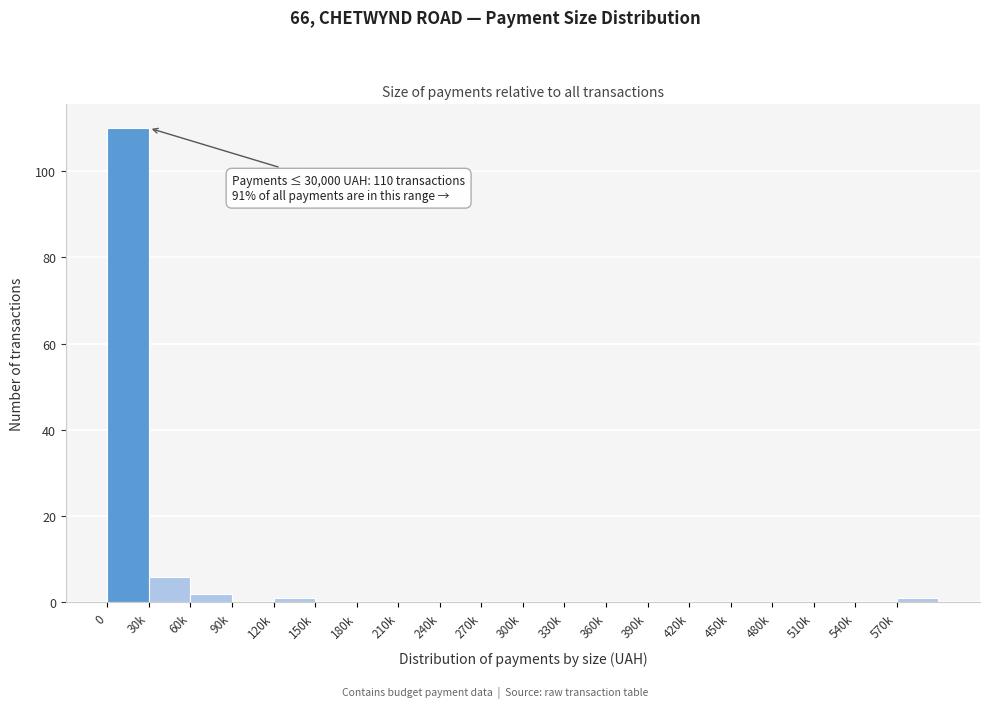

Reading right to left, what are all the values shown in this chart?

570k=1	540k=0	510k=0	480k=0	450k=0	420k=0	390k=0	360k=0	330k=0	300k=0	270k=0	240k=0	210k=0	180k=0	150k=0	120k=1	90k=0	60k=2	30k=6	0=110